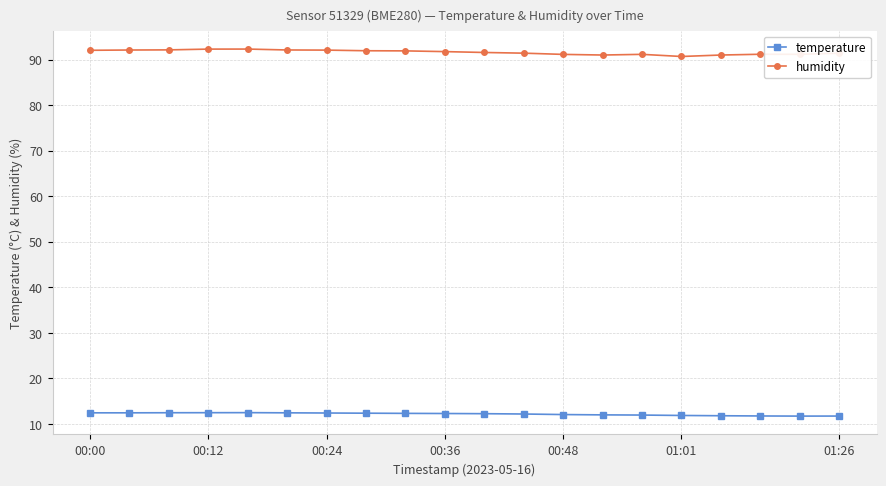

Which series has the largest total across all categories?

humidity